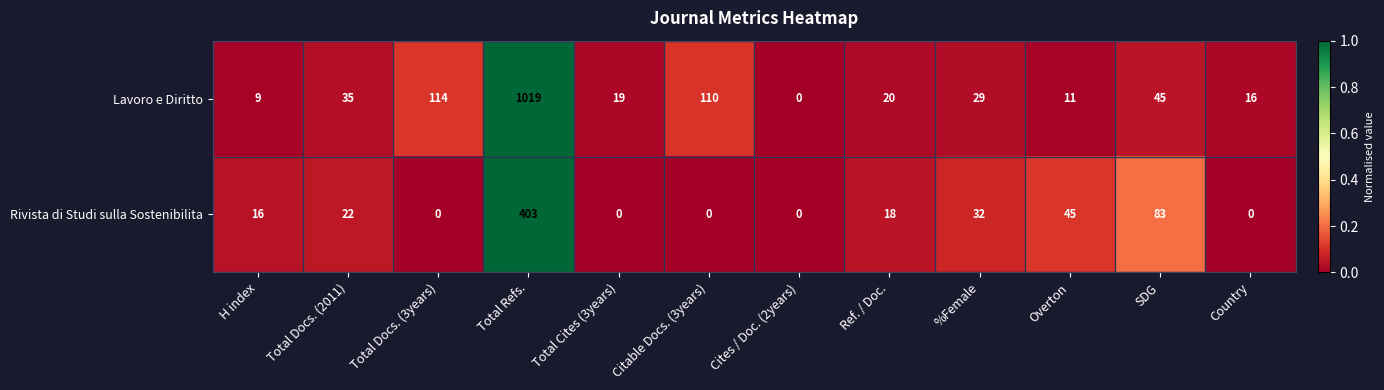

Is it true that Rivista di Studi sulla Sostenibilita equals 0 at Total Cites (3years)?

True